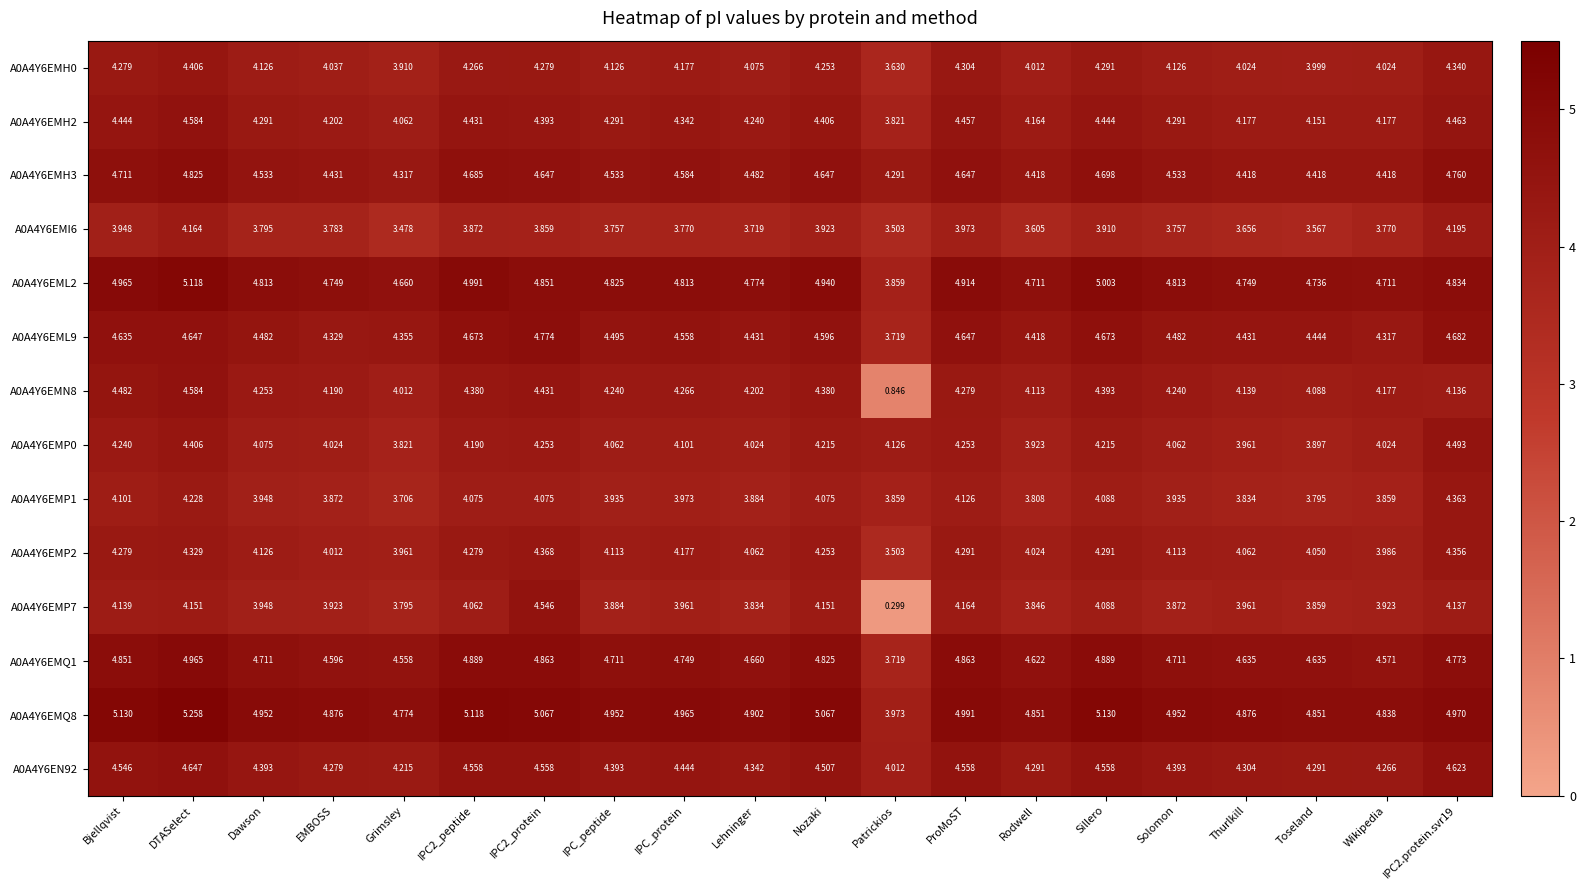

At which label does A0A4Y6EMQ1 first exceed 4?

Bjellqvist